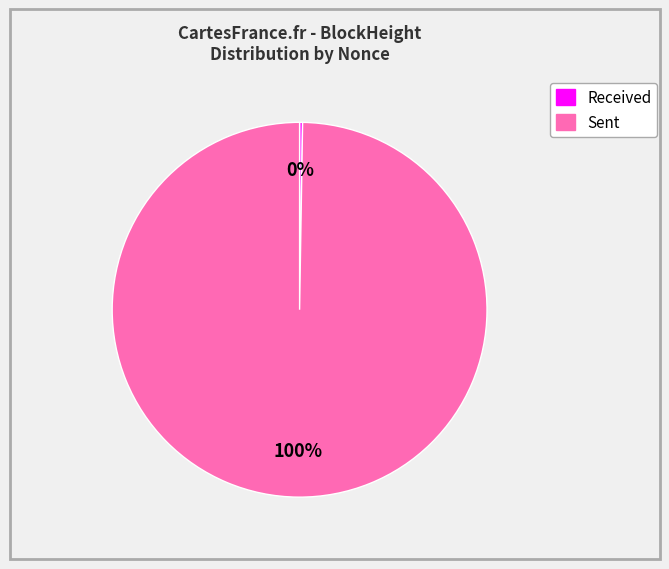

To the nearest percent, what is the average slice percentage?

50%